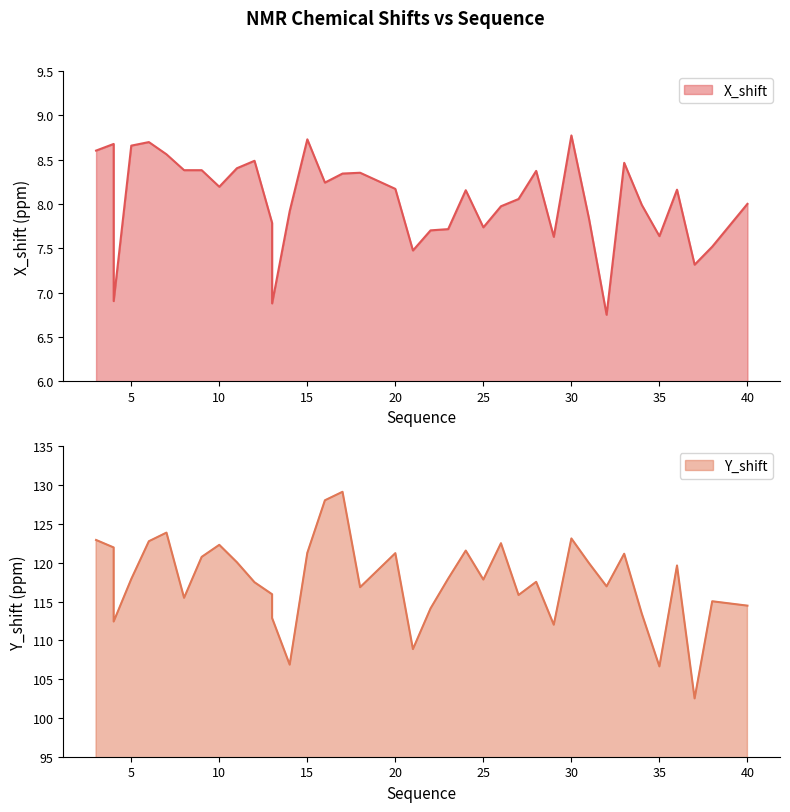

How many values in the X_shift series are below 8?

18